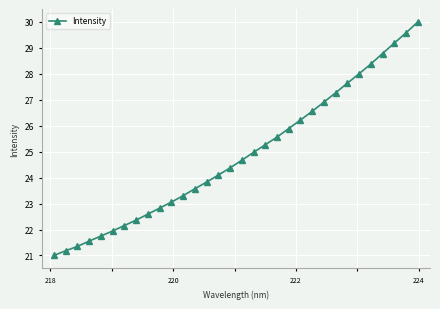

What is the greatest value displayed?

30.0